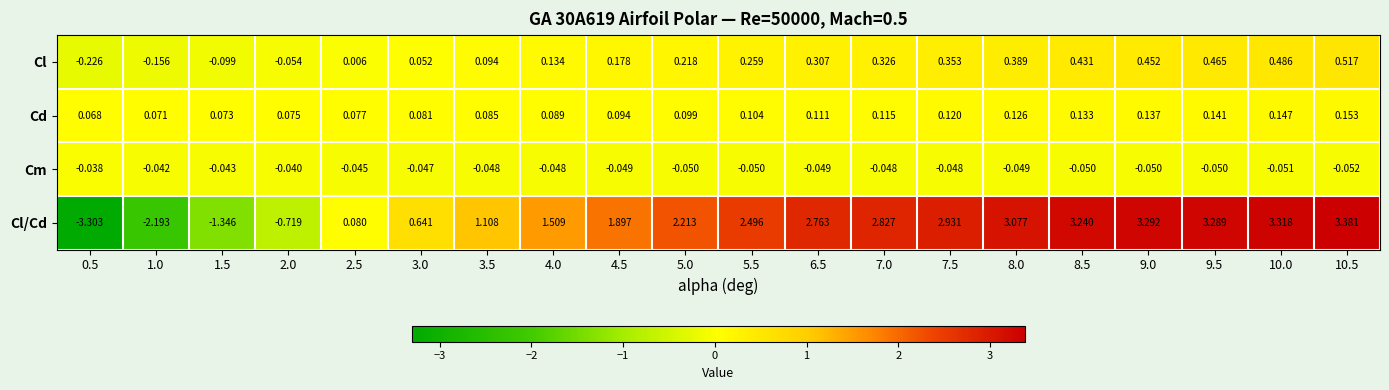

List the series in order of their peak value, highest first.

Cl/Cd, Cl, Cd, Cm